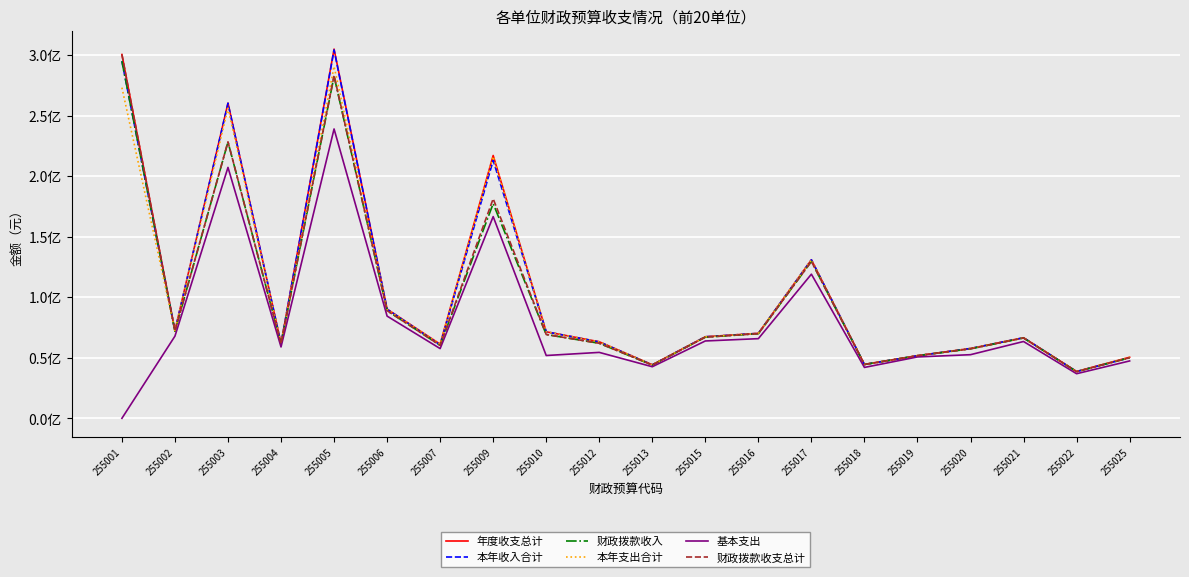

Is this an area chart (filled region under the line)?

No